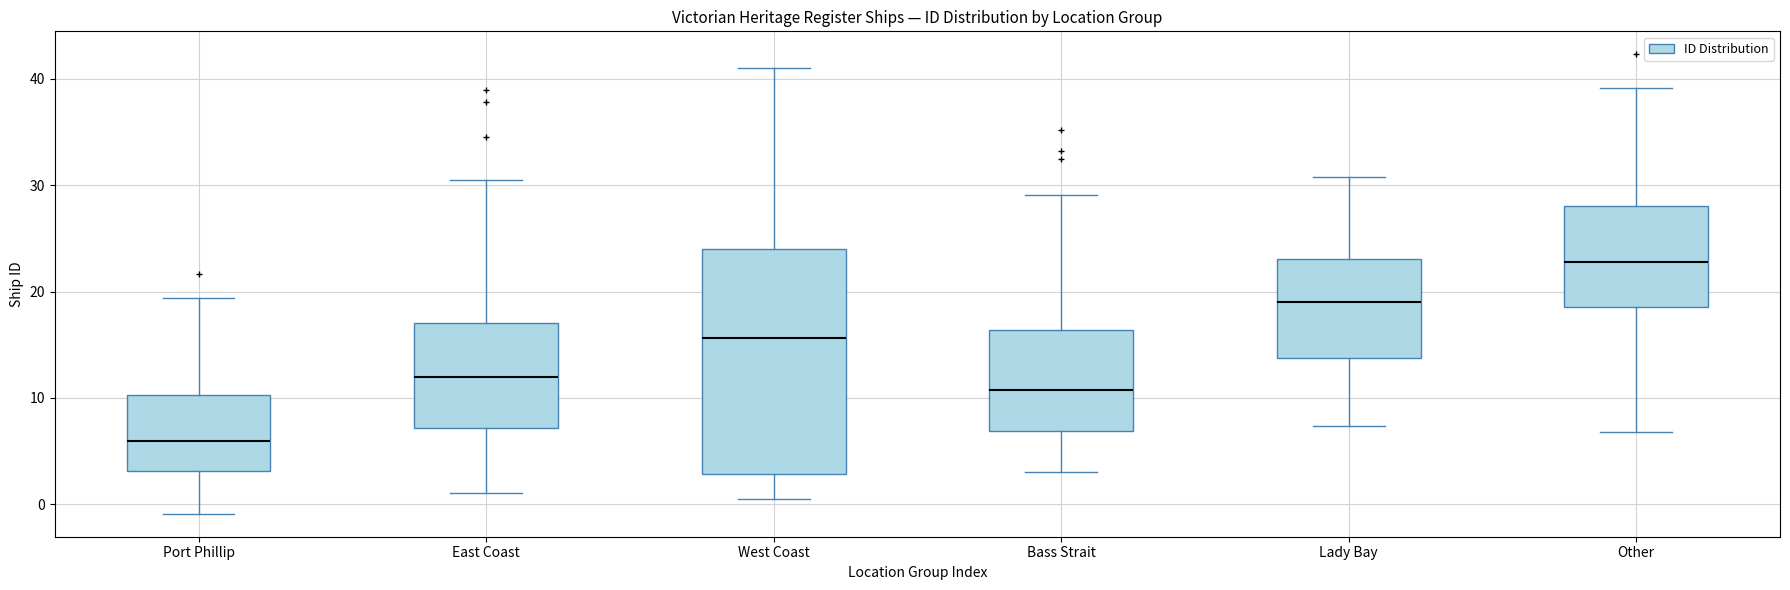

Which box is the tallest, from its lower edge to its upper edge?

West Coast